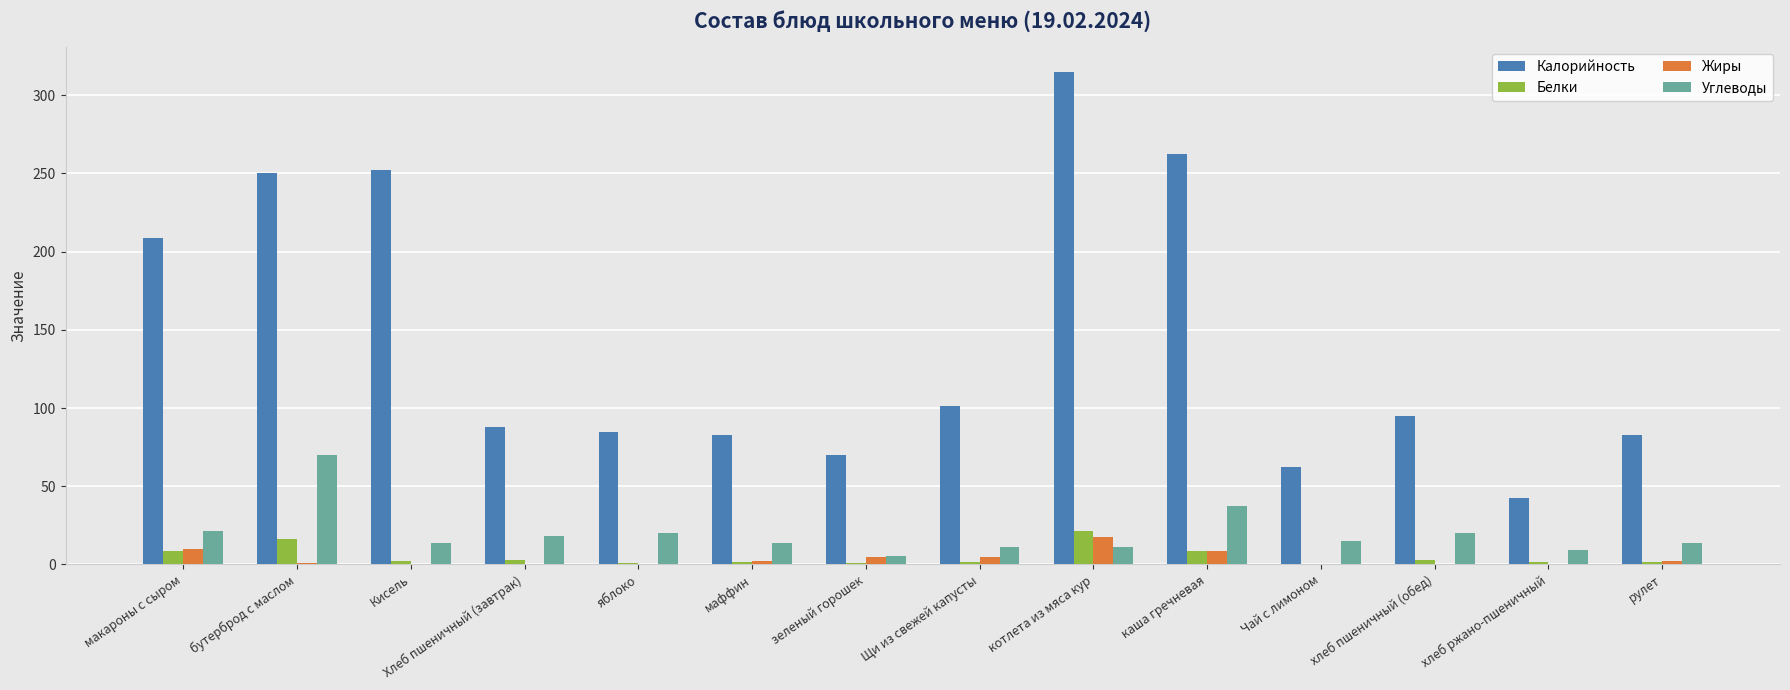

Is the value of Белки at Щи из свежей капусты greater than the value of Калорийность at котлета из мяса кур?

No